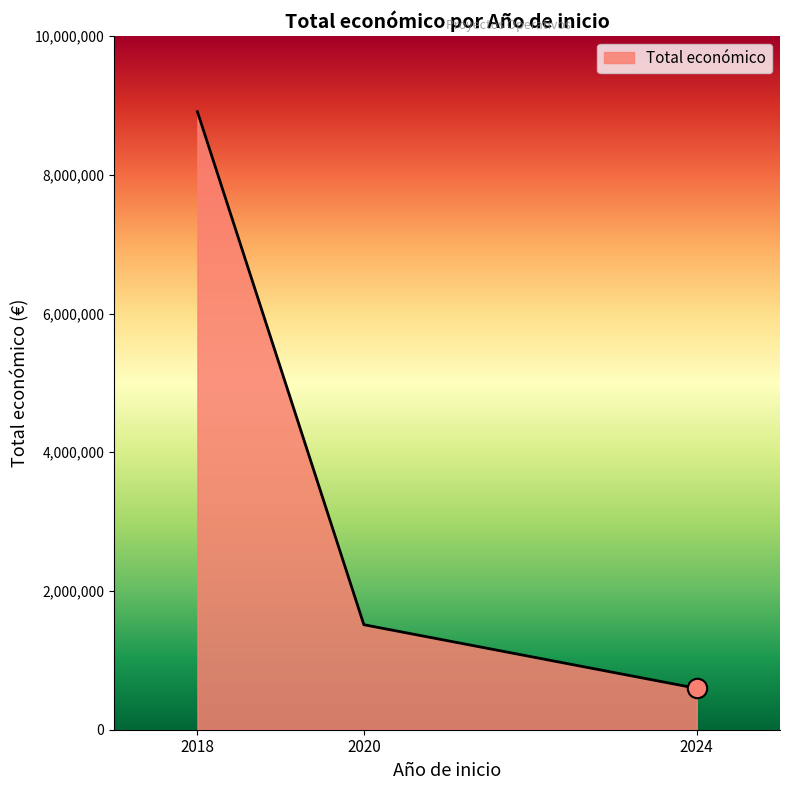

Where does the data first go above 1513726?

2018